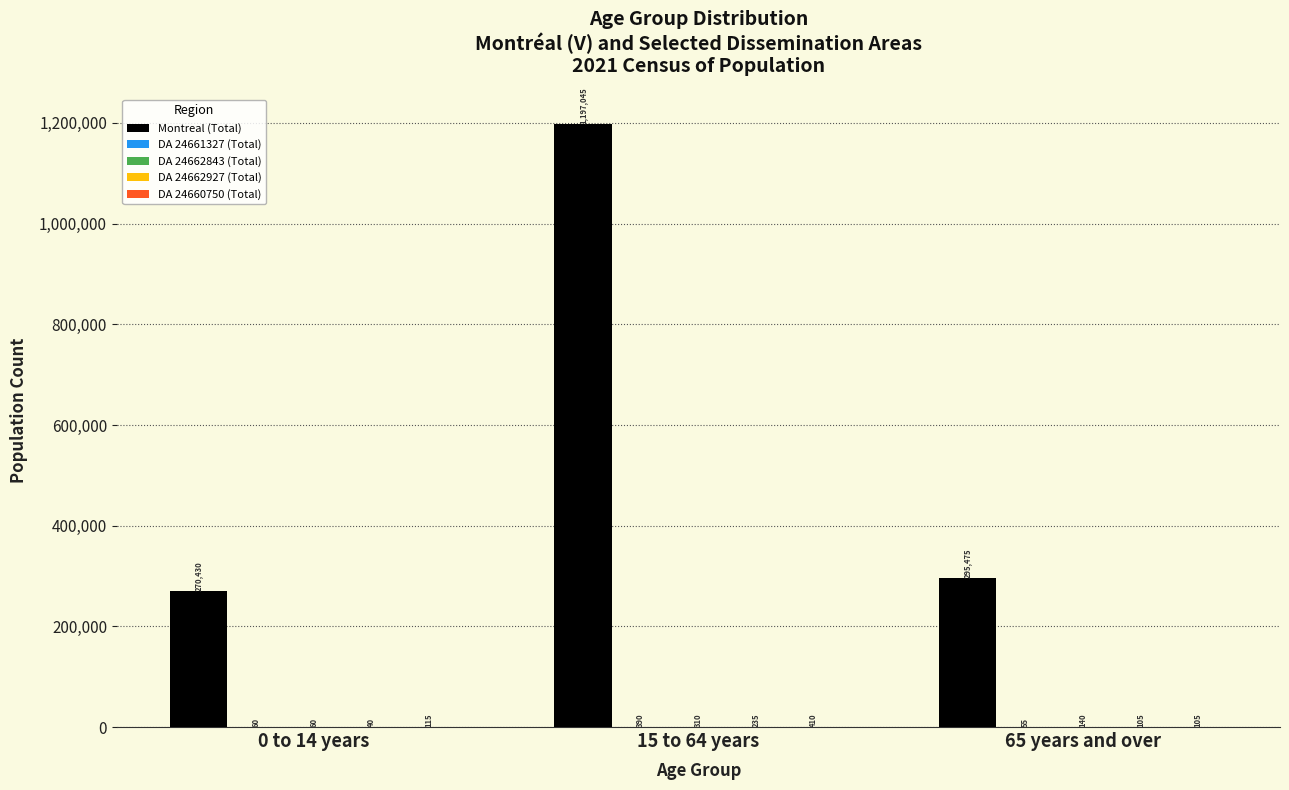

What is the approximate value of Montreal (Total) at 65 years and over?

295475